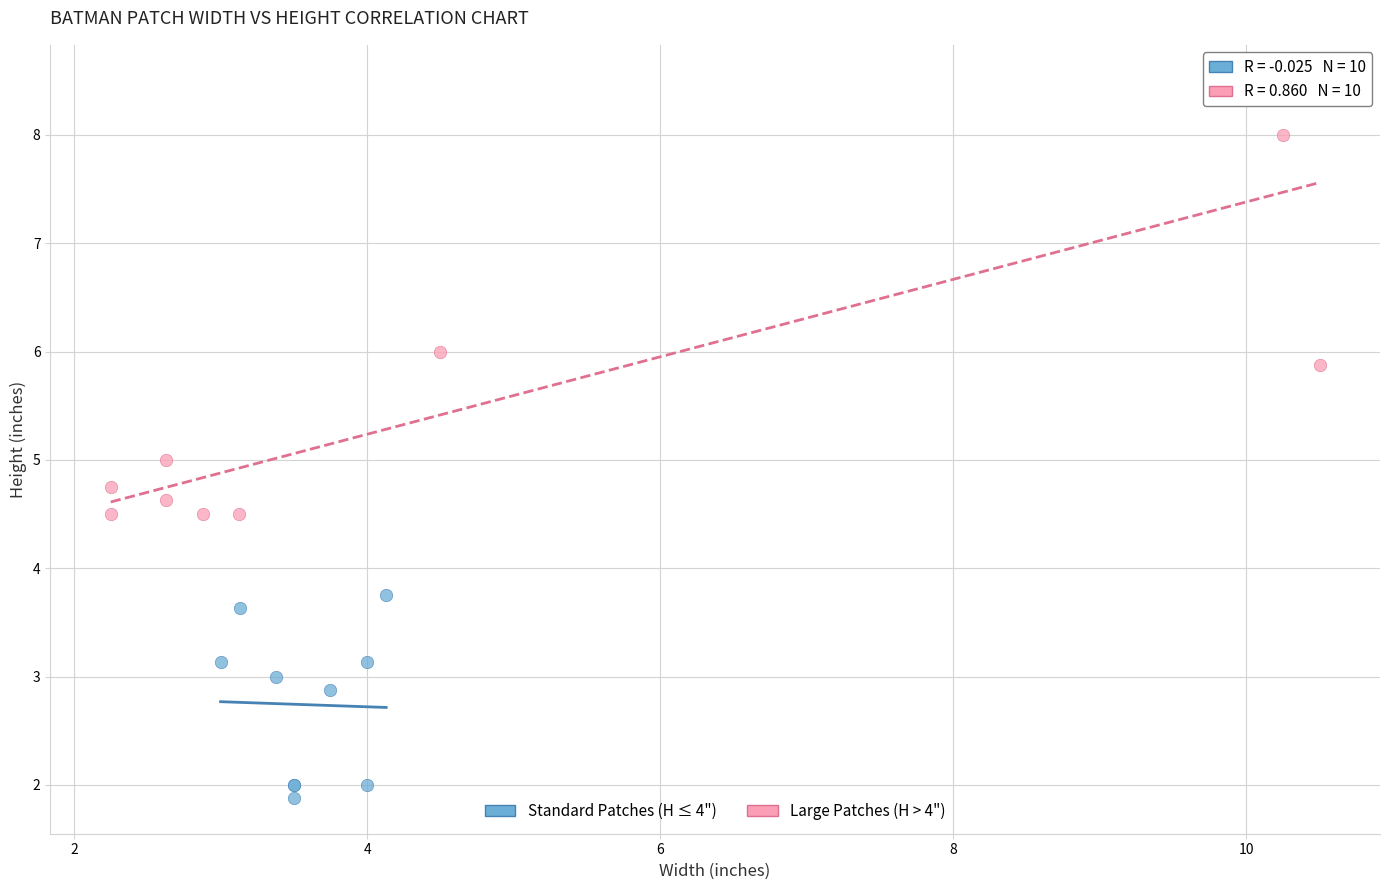

Which series reaches the maximum Y coordinate?

Large Patches (H > 4")